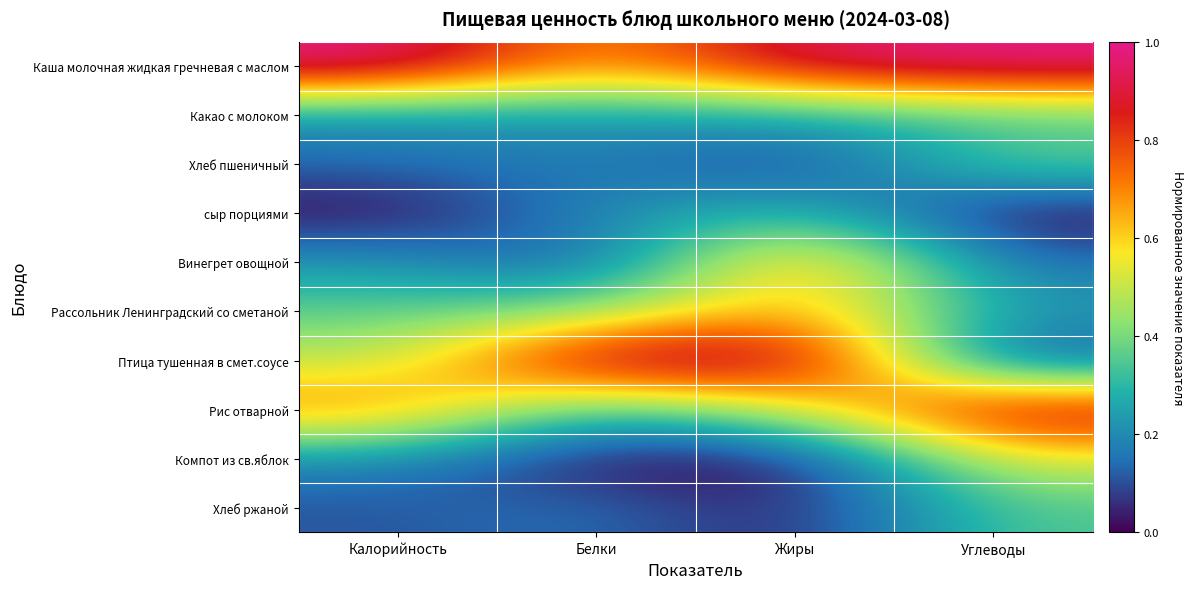

How many series are shown in this chart?

10